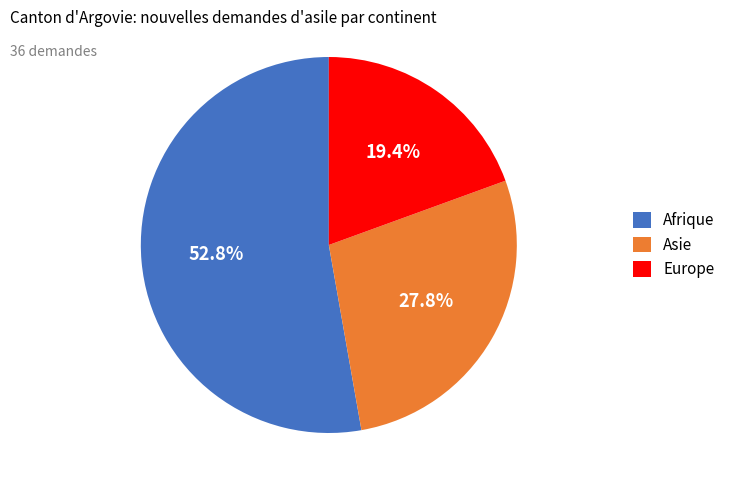

Is Afrique the majority of the pie?

Yes